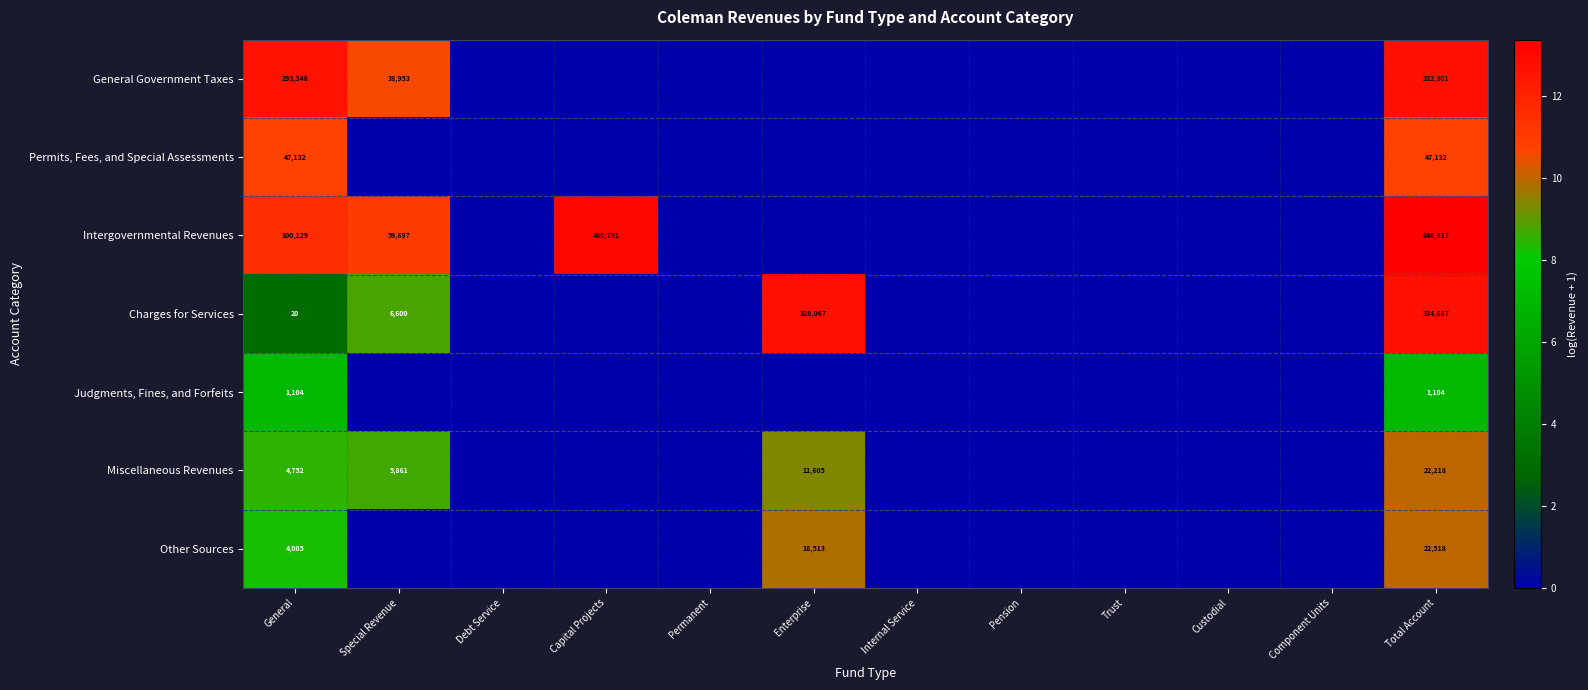

At which category does the chart reach its peak across all series?

Total Account